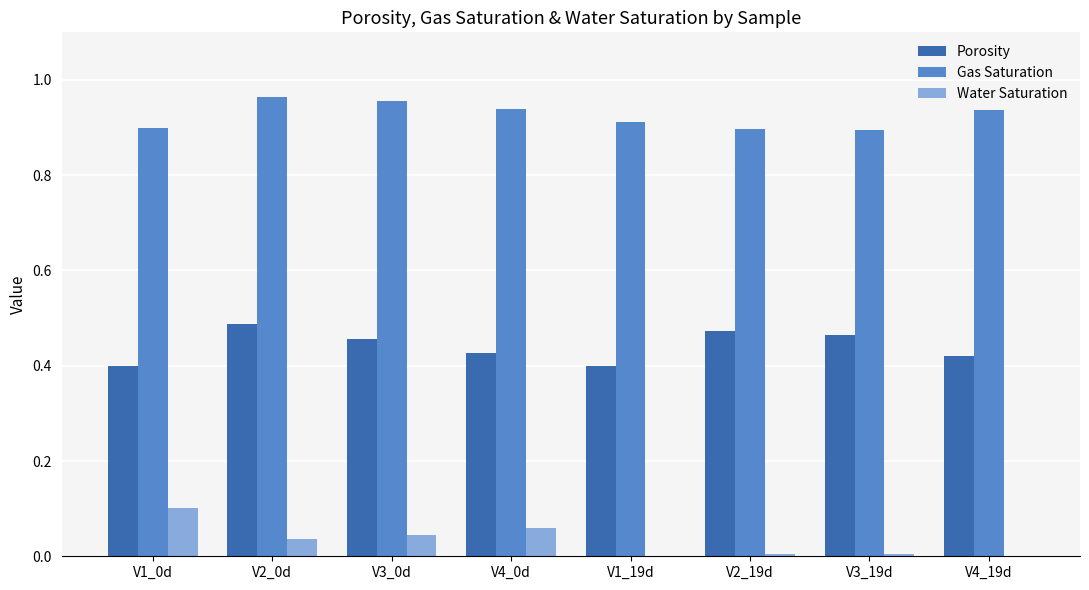

Between V2_0d and V1_19d, which series saw the biggest shift?

Porosity